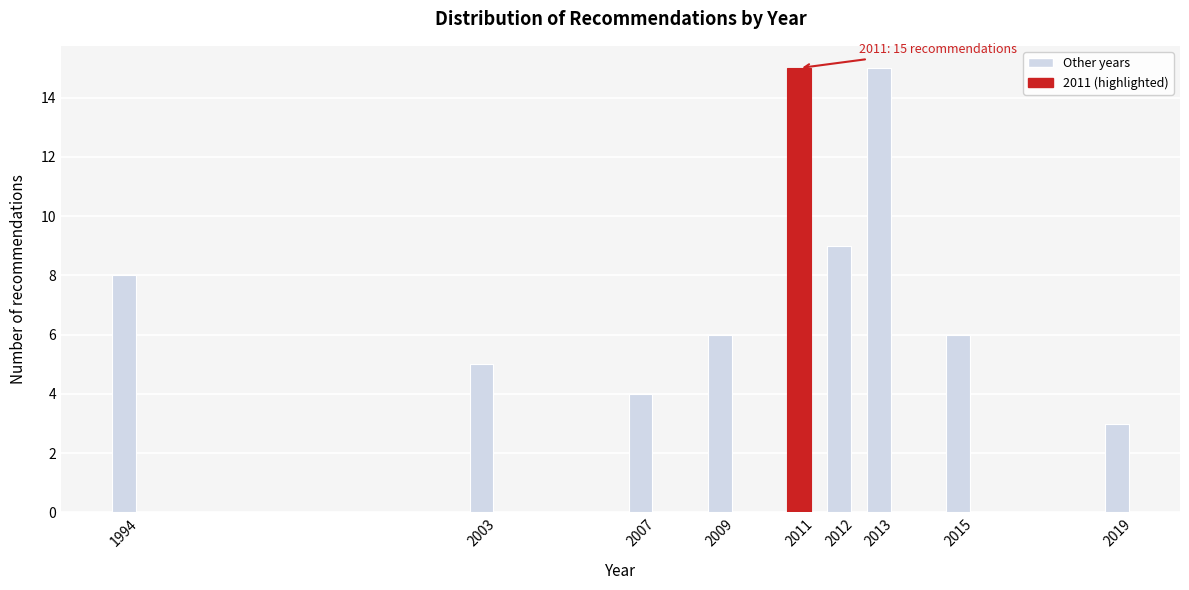

Reading left to right, list all the values displayed in this chart.

1994=8	2003=5	2007=4	2009=6	2011=15	2012=9	2013=15	2015=6	2019=3